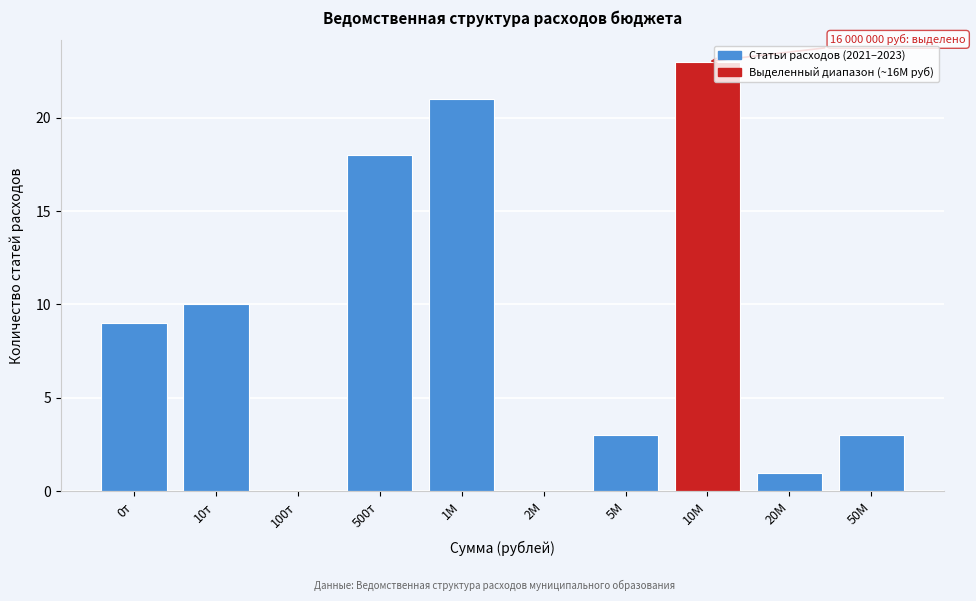

Reading right to left, what are all the values shown in this chart?

50М=3	20М=1	10М=23	5М=3	2М=0	1М=21	500т=18	100т=0	10т=10	0т=9